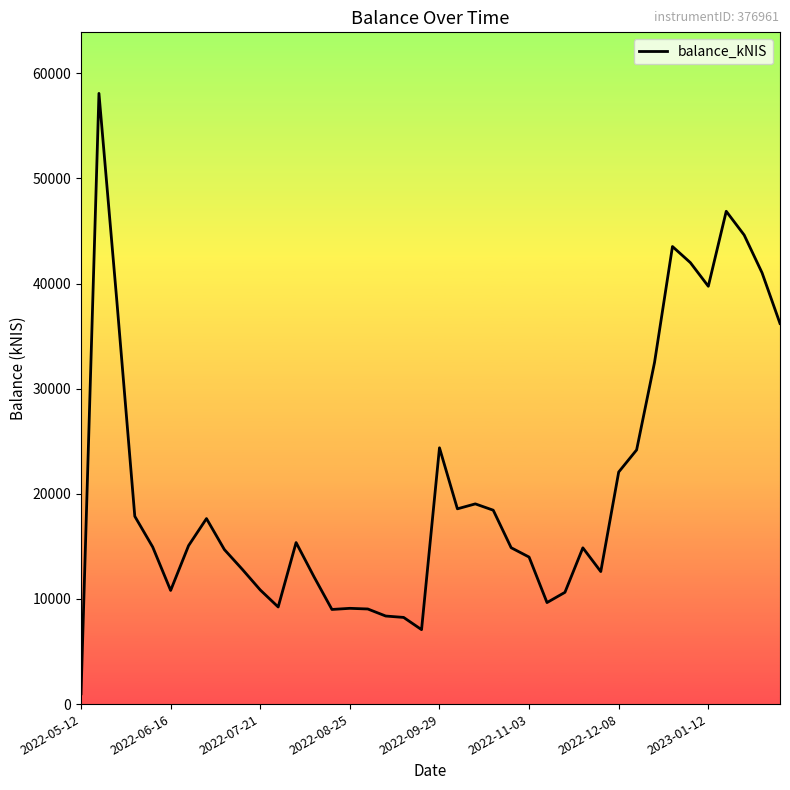

What is the difference between the maximum and minimum values?

57107.1